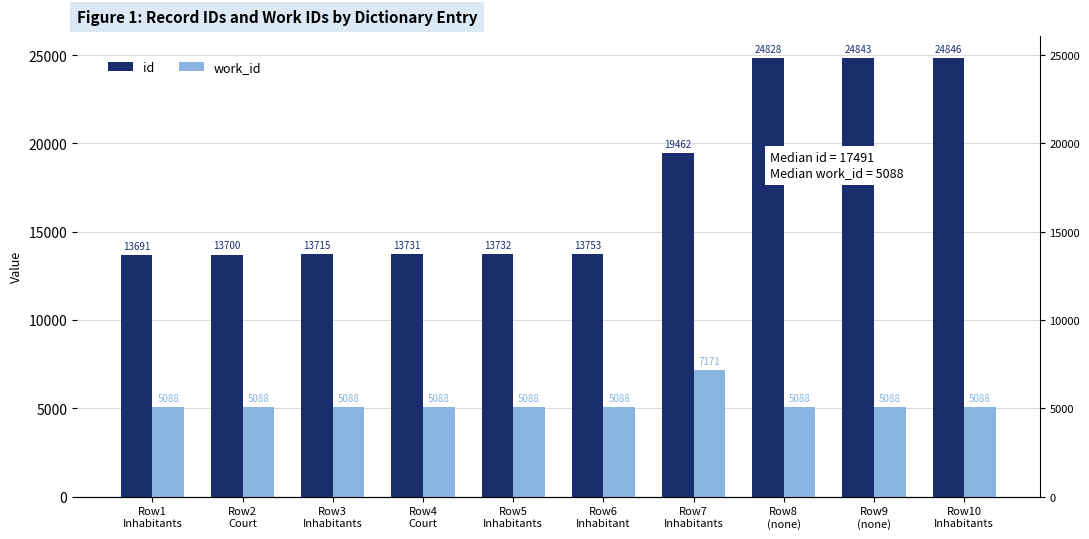

Which series has the largest total across all categories?

id